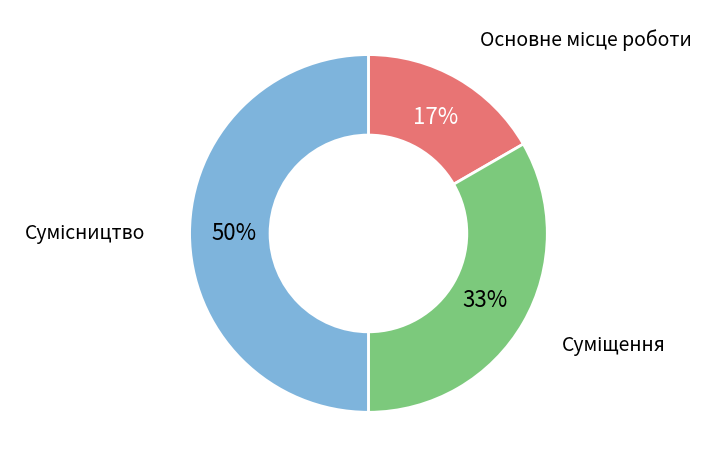

To the nearest percent, what is the difference between the largest and smallest slice percentages?

33%